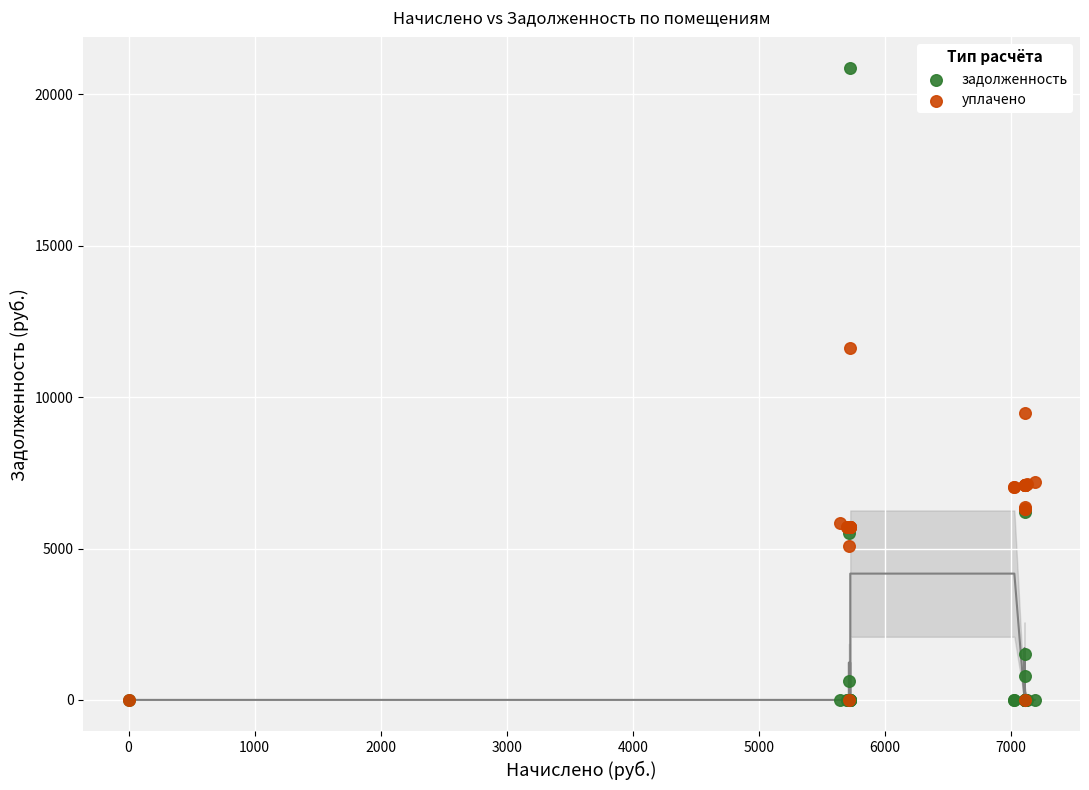

Across all series, what Y value is closest to 10428?

9470.5